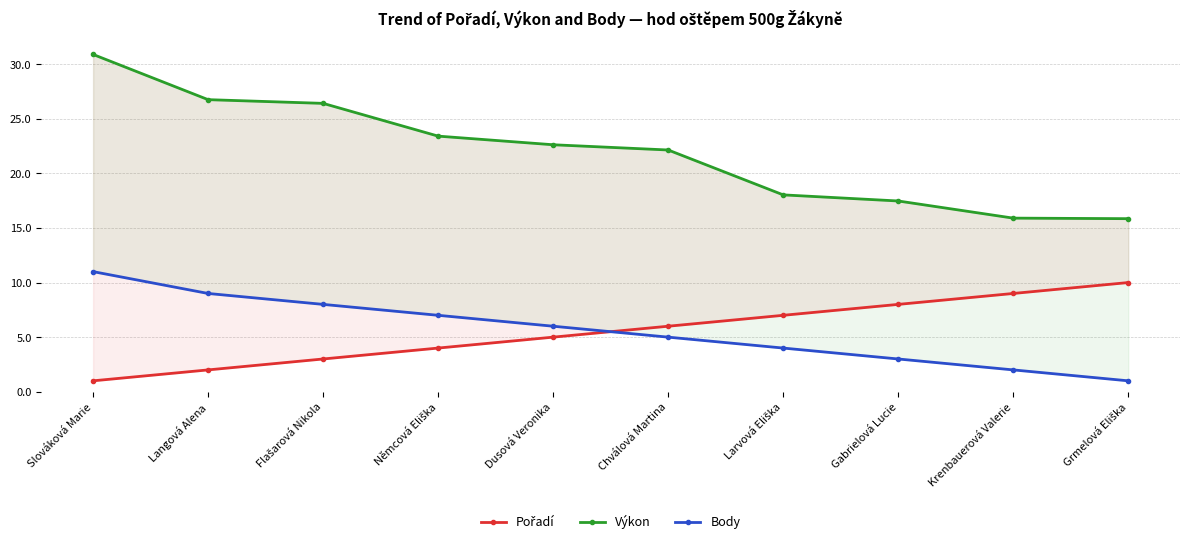

What is the greatest value displayed?

30.9